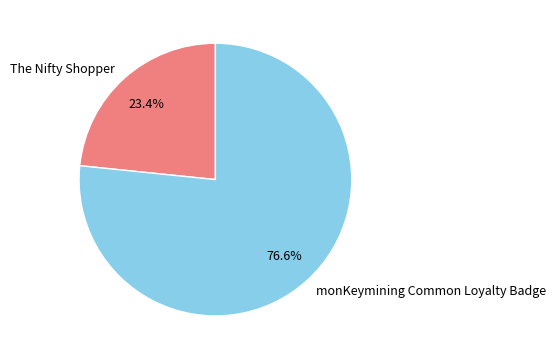

To the nearest percent, what percentage of the pie is The Nifty Shopper?

23%